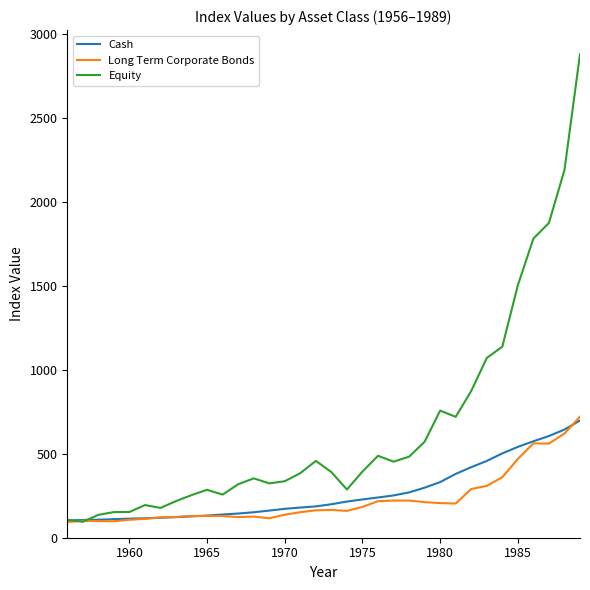

What is the highest value of the Cash series?

698.3